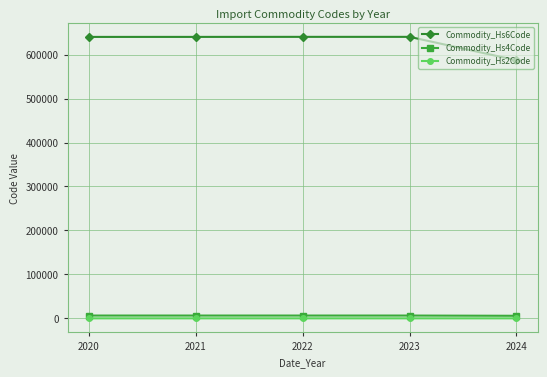

True or false: Commodity_Hs4Code has a value of 6402.5 at 2020.

True